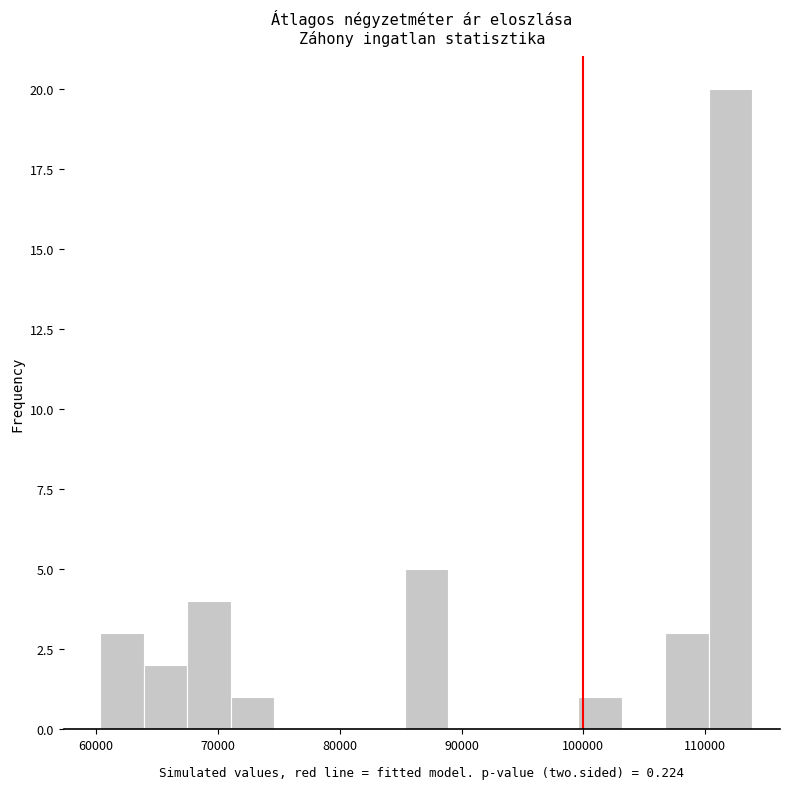

Read against the x-axis, roughly where is the centre of the tallest bar?

112000